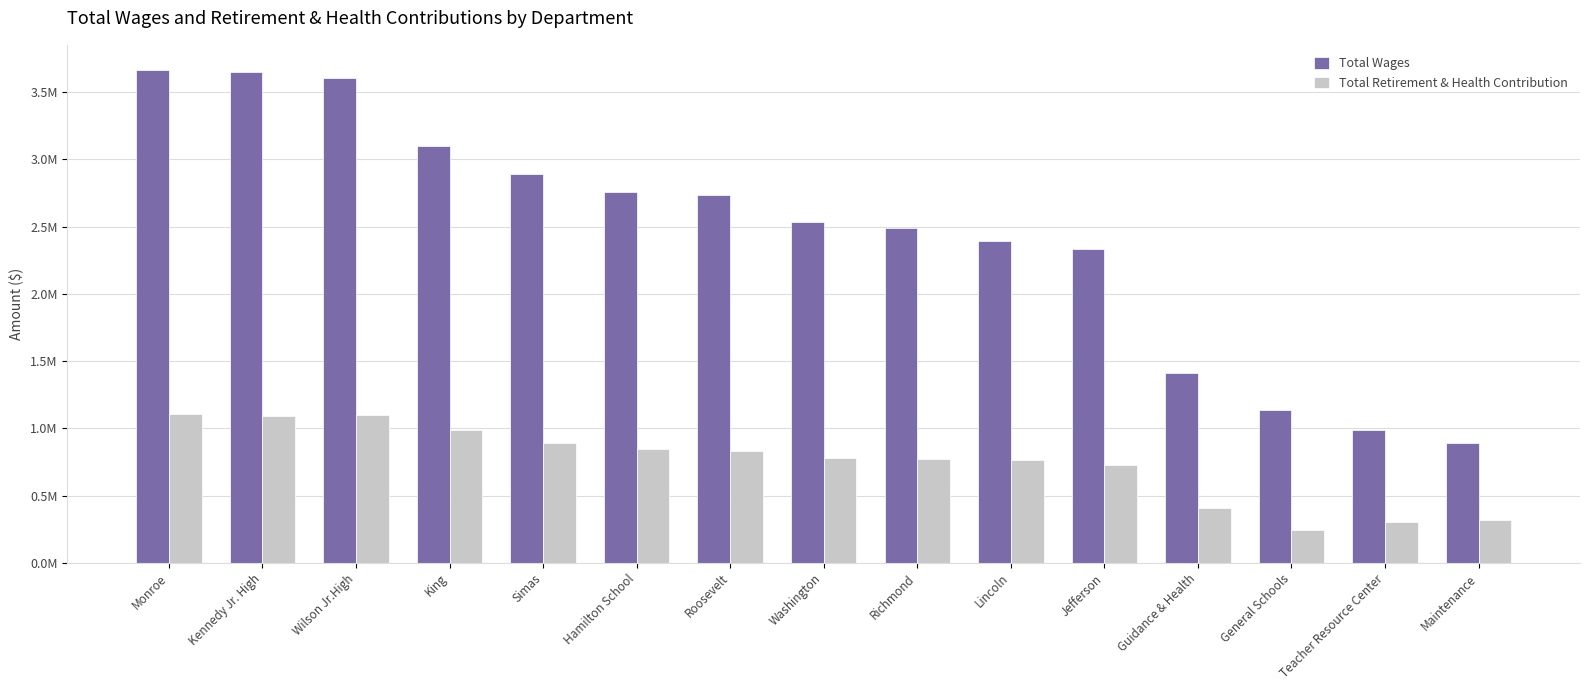

What is the difference between the Total Retirement & Health Contribution values at Richmond and Guidance & Health?

361022